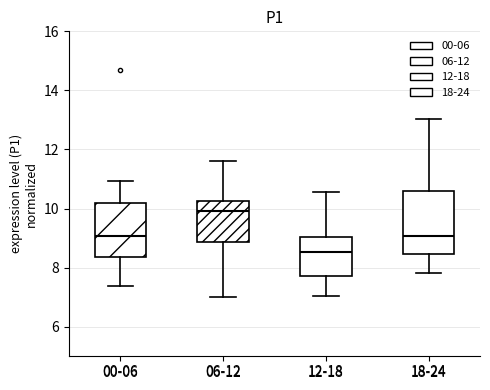

Which box's median line is the highest?

06-12